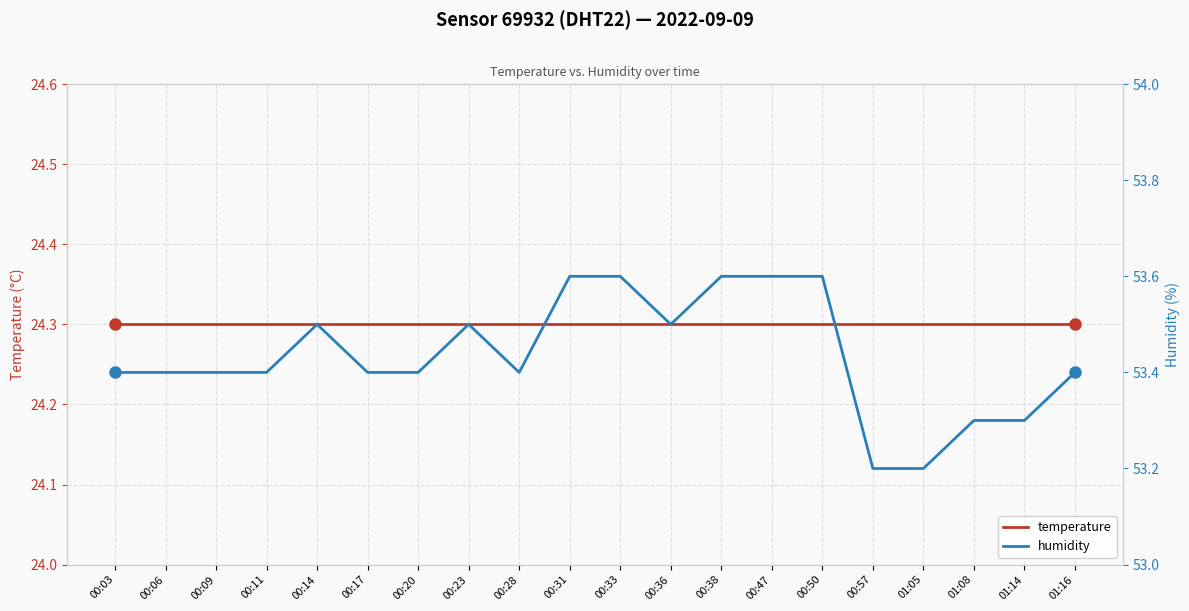

What is the approximate value of temperature at 00:28?

24.3